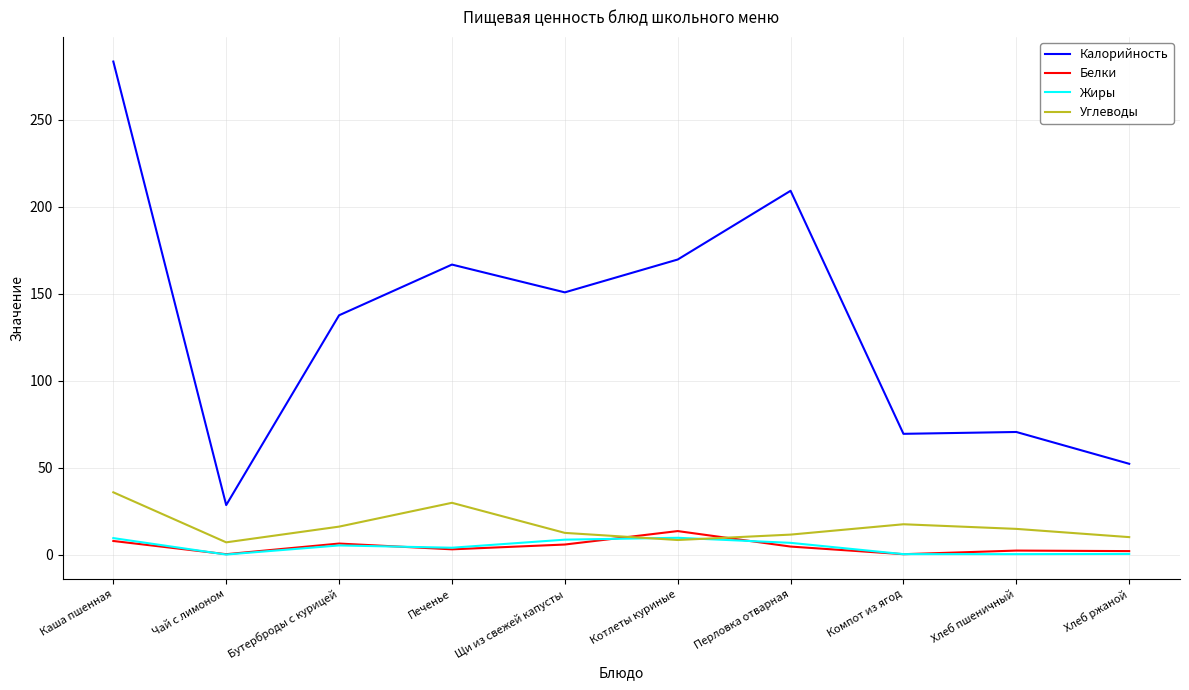

Which series has the largest total across all categories?

Калорийность